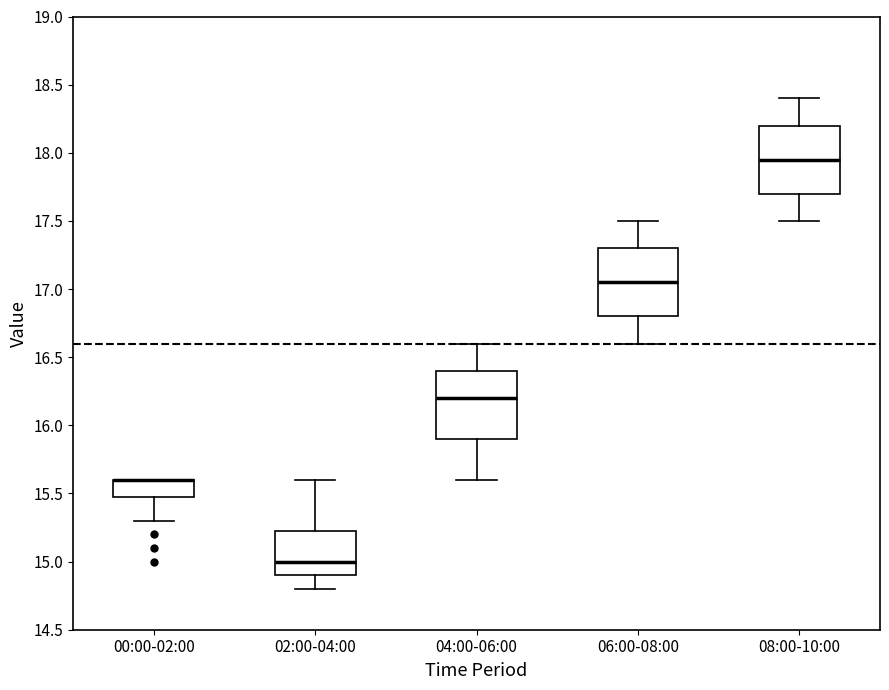

Reading left to right, read every box against the y-axis: the position of its median line, the range the box covers, and the ends of its whiskers. The values are not printed on the chart, so give them approximately, as read against the axis.

00:00-02:00: median 15.60 (drawn on the box's upper edge), box 15.50 to 15.60, whiskers 15.30 to 15.60
02:00-04:00: median 15.00, box 14.90 to 15.25, whiskers 14.80 to 15.60
04:00-06:00: median 16.20, box 15.90 to 16.40, whiskers 15.60 to 16.60
06:00-08:00: median 17.05, box 16.80 to 17.30, whiskers 16.60 to 17.50
08:00-10:00: median 17.95, box 17.70 to 18.20, whiskers 17.50 to 18.40